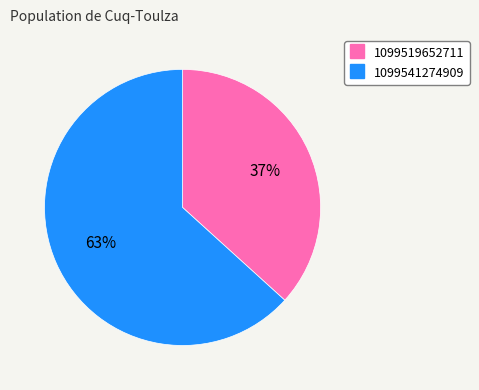

True or false: 1099541274909 accounts for 63% of the total.

True